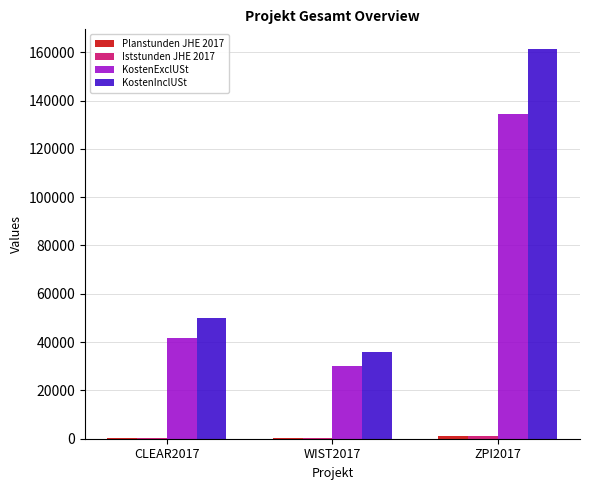

Where is KostenInclUSt nearest to the value 98667?

CLEAR2017